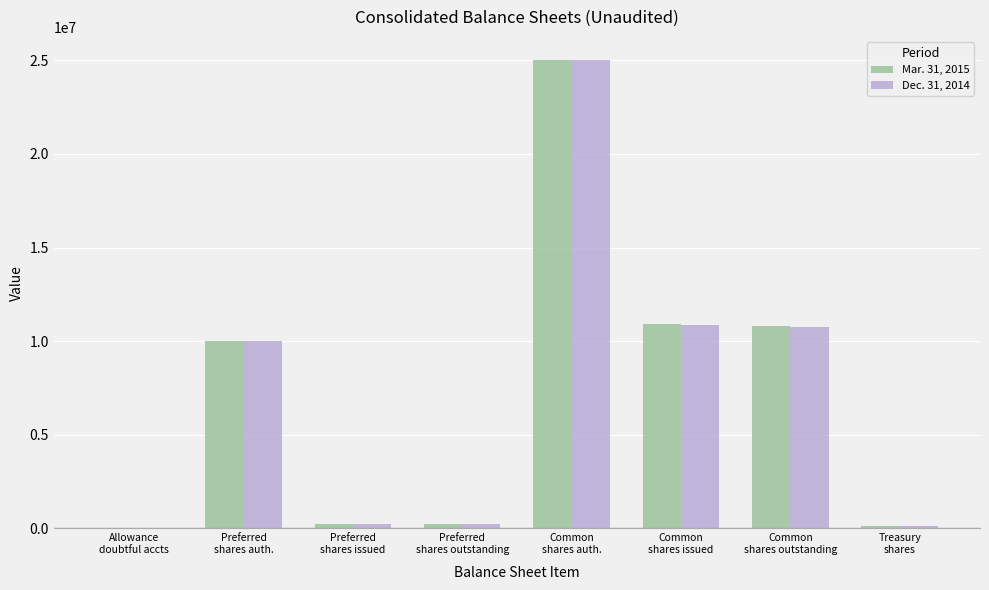

How many groups of bars are there?

8